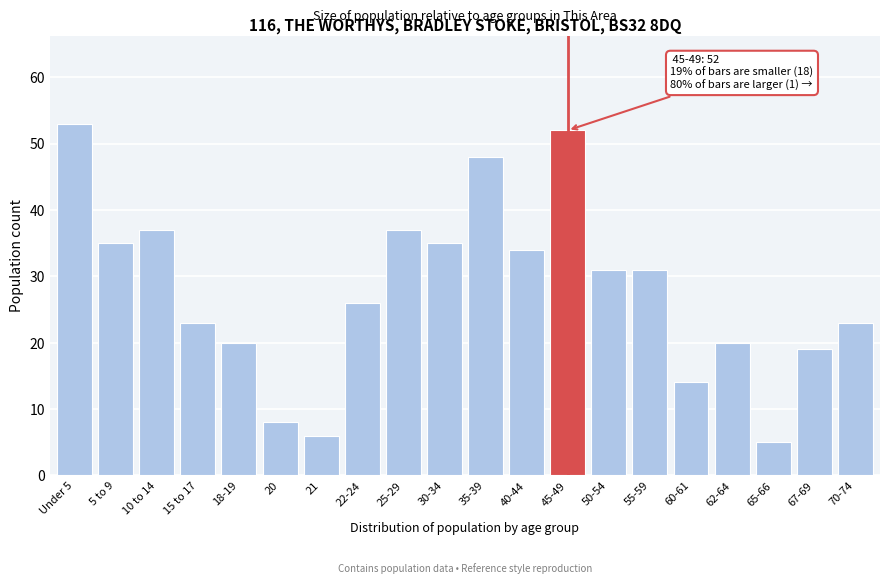

Reading right to left, list all the values displayed in this chart.

70-74=23	67-69=19	65-66=5	62-64=20	60-61=14	55-59=31	50-54=31	45-49=52	40-44=34	35-39=48	30-34=35	25-29=37	22-24=26	21=6	20=8	18-19=20	15 to 17=23	10 to 14=37	5 to 9=35	Under 5=53